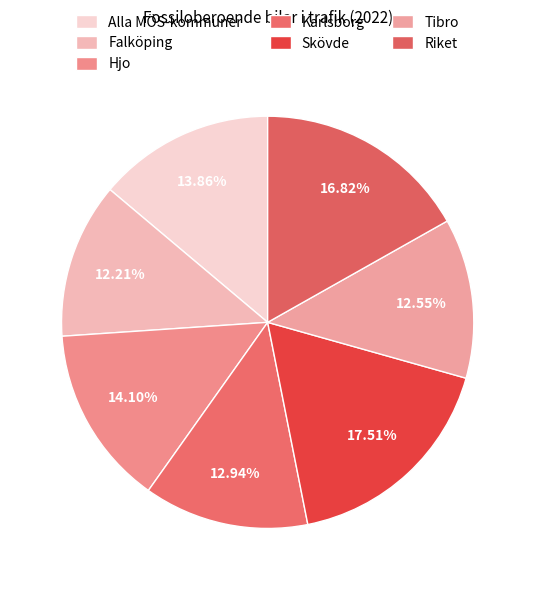

How many slices are in this pie chart?

7